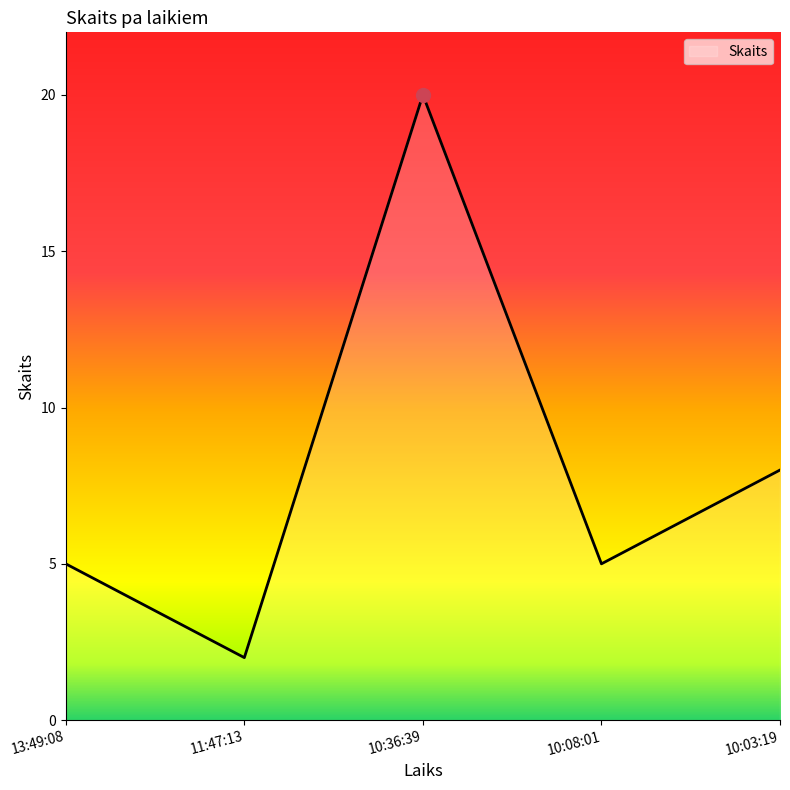

Which category has the lowest value across all series?

11:47:13